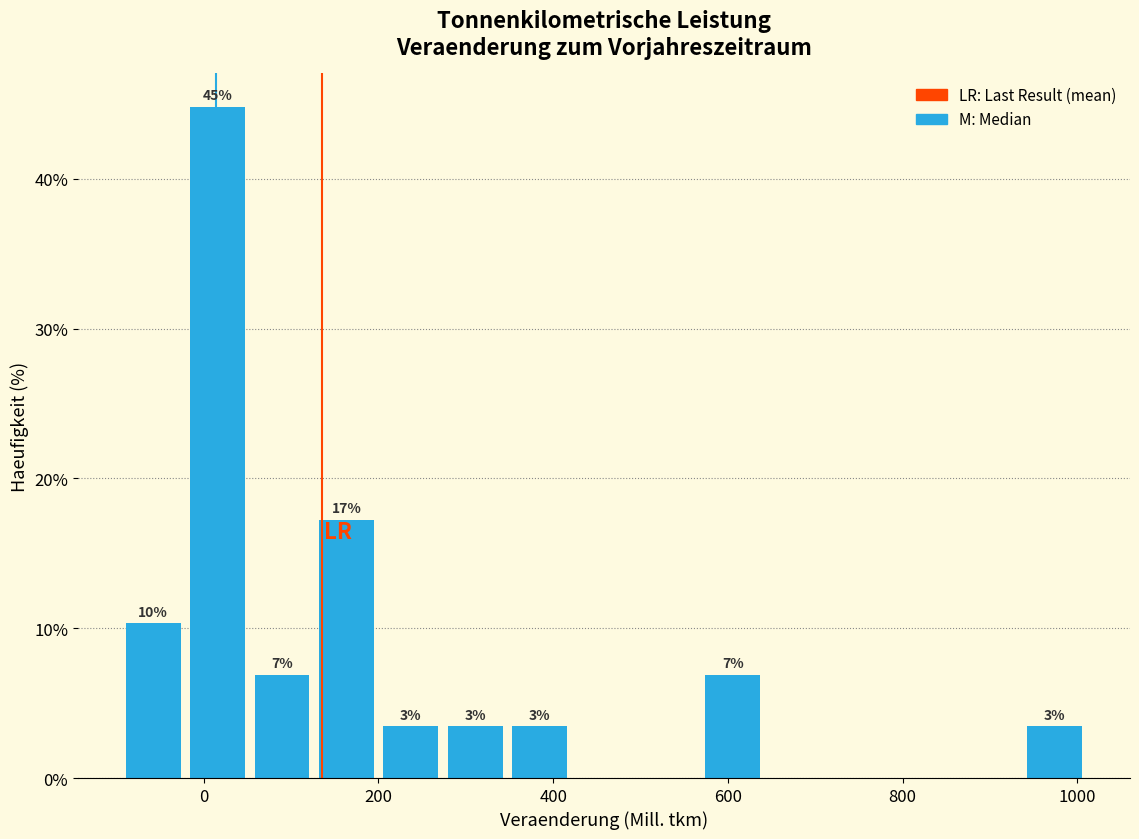

Around what value on the x-axis is the tallest bar? Give the approximate position of its centre, as read against the axis.

20